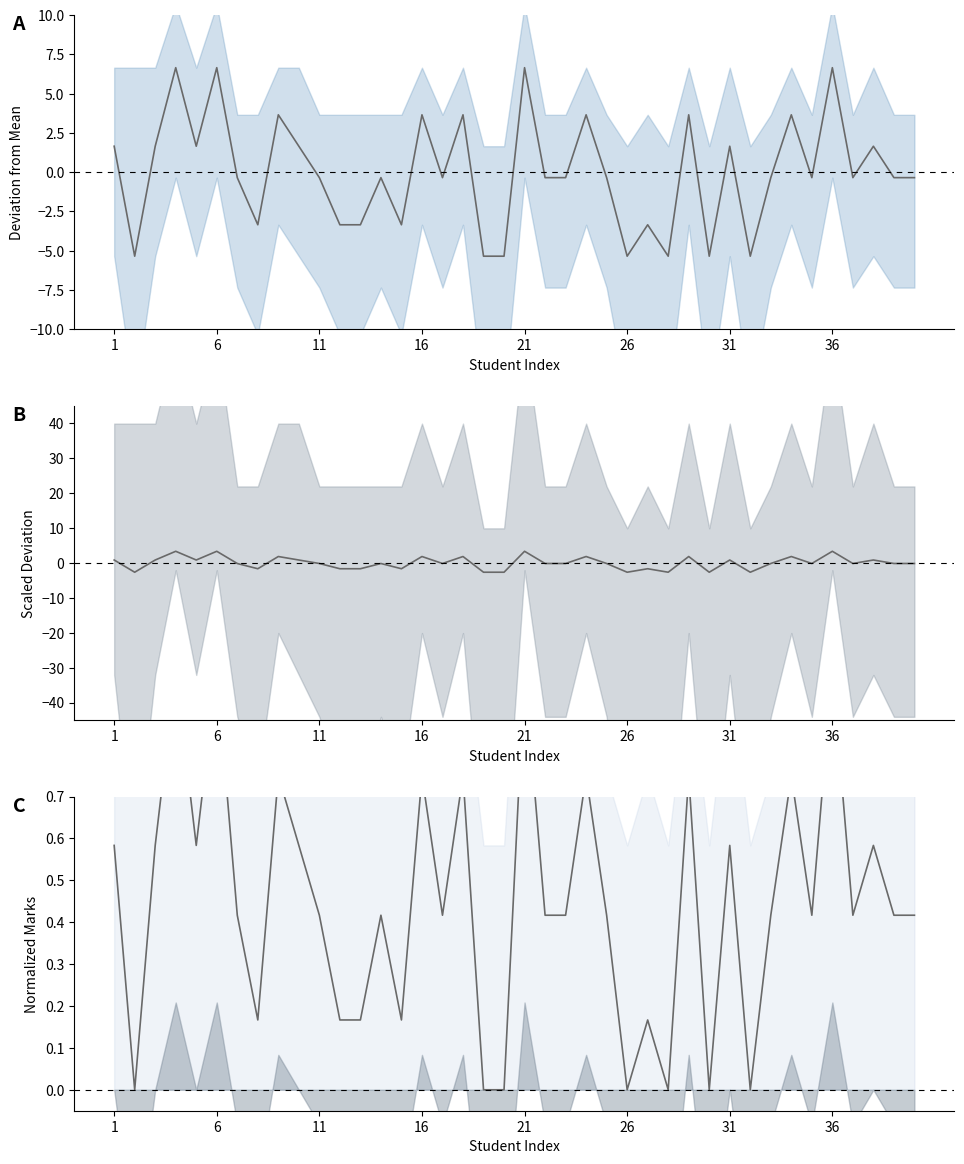

Where do M-1 Marks (centered) and M-1 Marks (scaled) first cross each other?

1 and 6